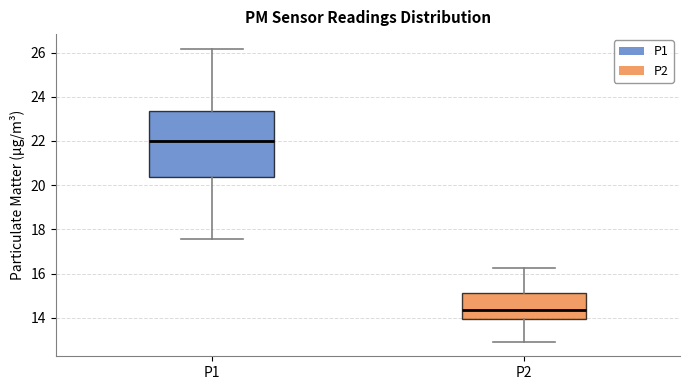

Reading left to right, read every box against the y-axis: the position of its median line, the range the box covers, and the ends of its whiskers. The values are not printed on the chart, so give them approximately, as read against the axis.

P1: median 22.0, box 20.4 to 23.4, whiskers 17.6 to 26.2
P2: median 14.4, box 14.0 to 15.2, whiskers 13.0 to 16.2